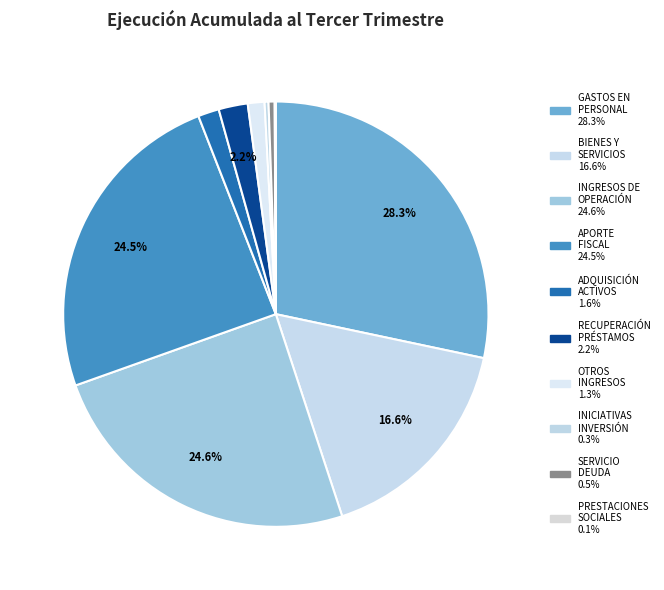

Rank the categories by value from lowest to highest.

PRESTACIONES DE SEGURIDAD SOCIAL, INICIATIVAS DE INVERSIÓN, SERVICIO DE LA DEUDA, OTROS INGRESOS CORRIENTES, ADQUISICIÓN DE ACTIVOS NO FINANCIEROS, RECUPERACIÓN DE PRÉSTAMOS, BIENES Y SERVICIOS DE CONSUMO, APORTE FISCAL, INGRESOS DE OPERACIÓN, GASTOS EN PERSONAL